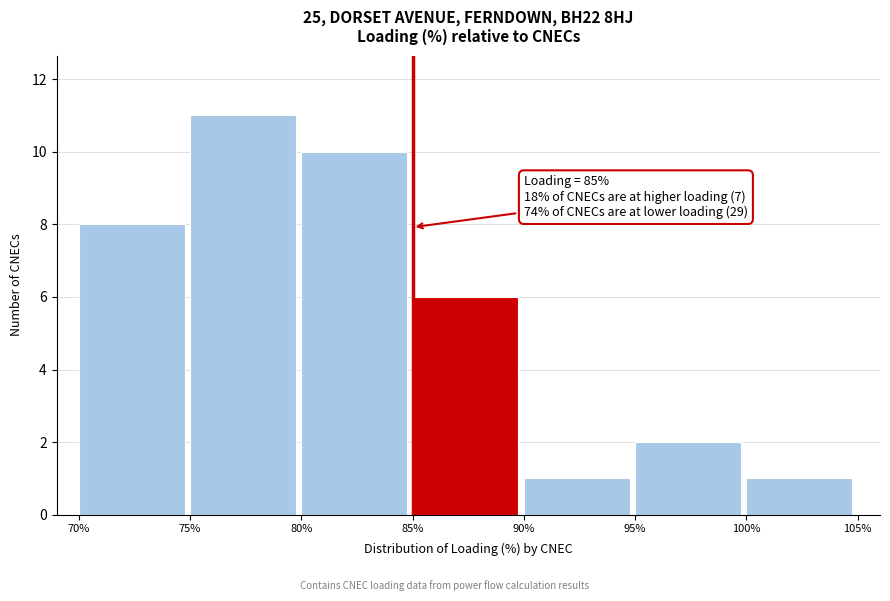

Over which range of the x-axis is the bar tallest?

75% to 80%